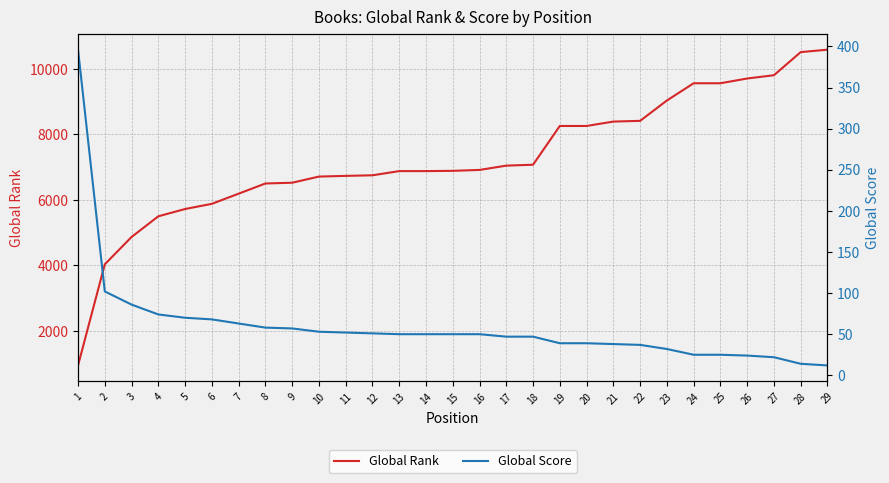

How many lines are shown in the chart?

2